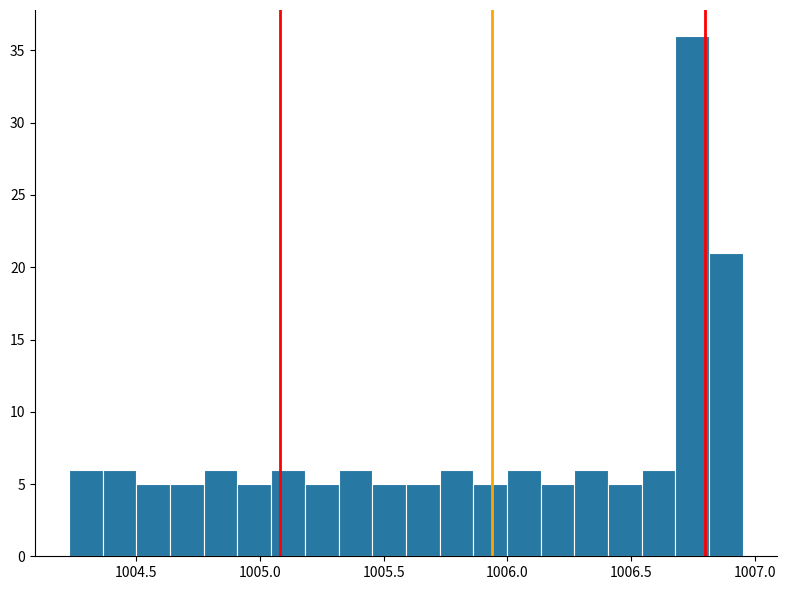

Read against the x-axis, roughly where is the centre of the tallest bar?

1006.75